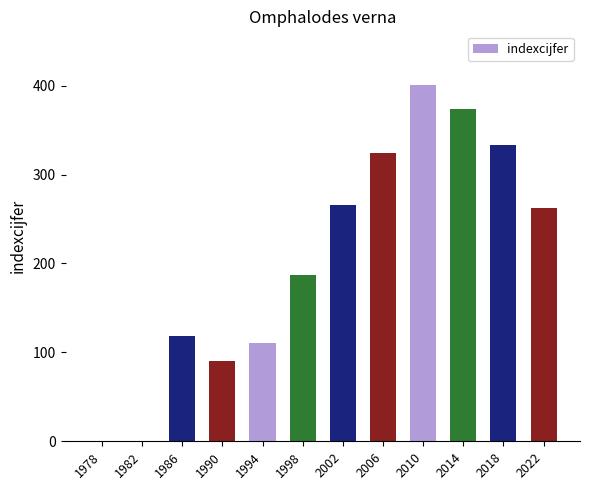

Between 1990 and 2006, which is larger?

2006